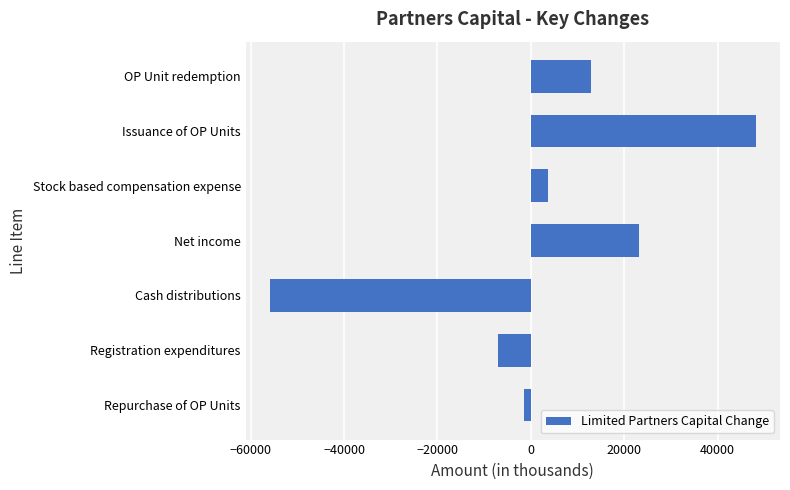

Which has a higher value, Cash distributions or Net income?

Net income